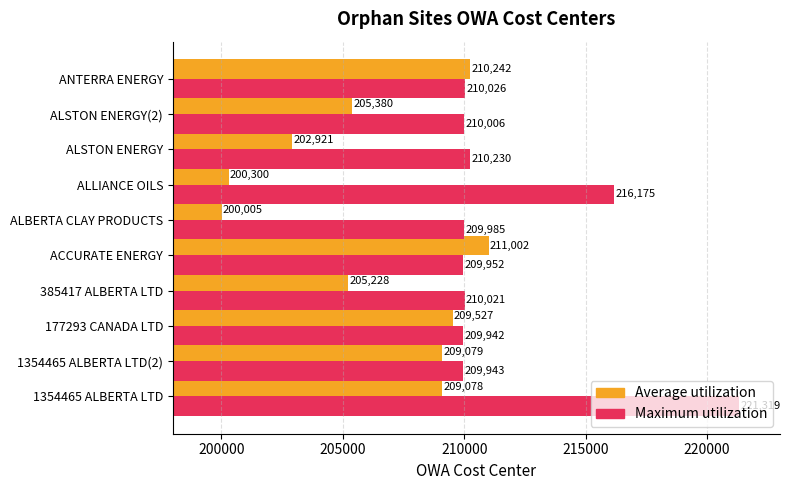

What is the maximum value for Maximum utilization?

221319